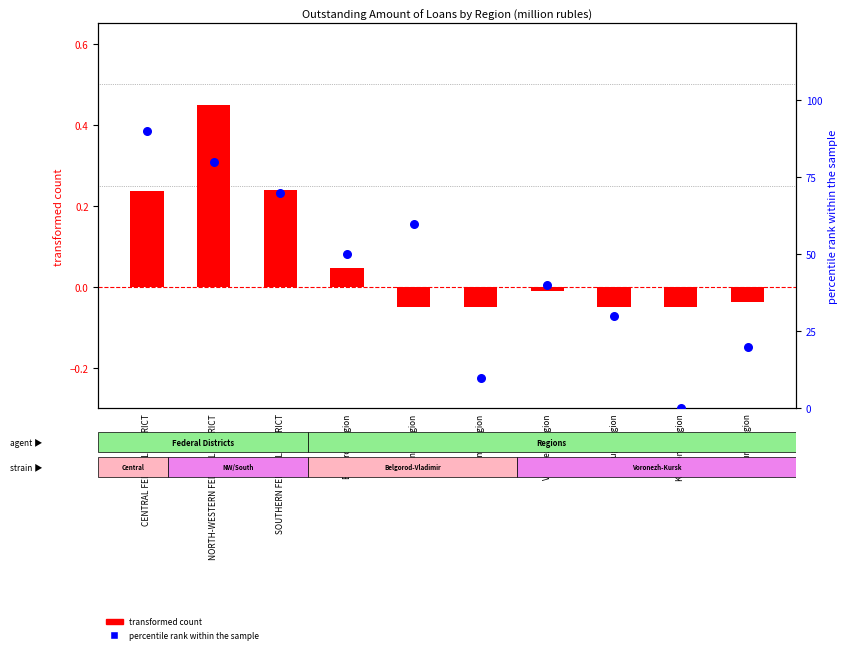

What is the total value across all series at SOUTHERN FEDERAL DISTRICT?

70.2